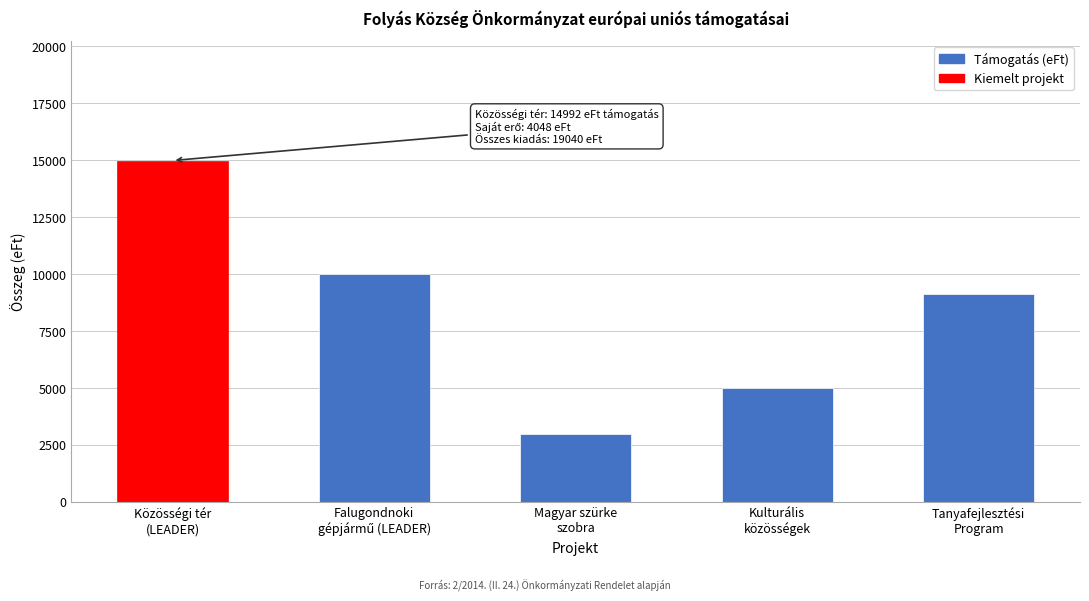

Reading left to right, extract all data points from this chart.

14992	10000	3000	5000	9132